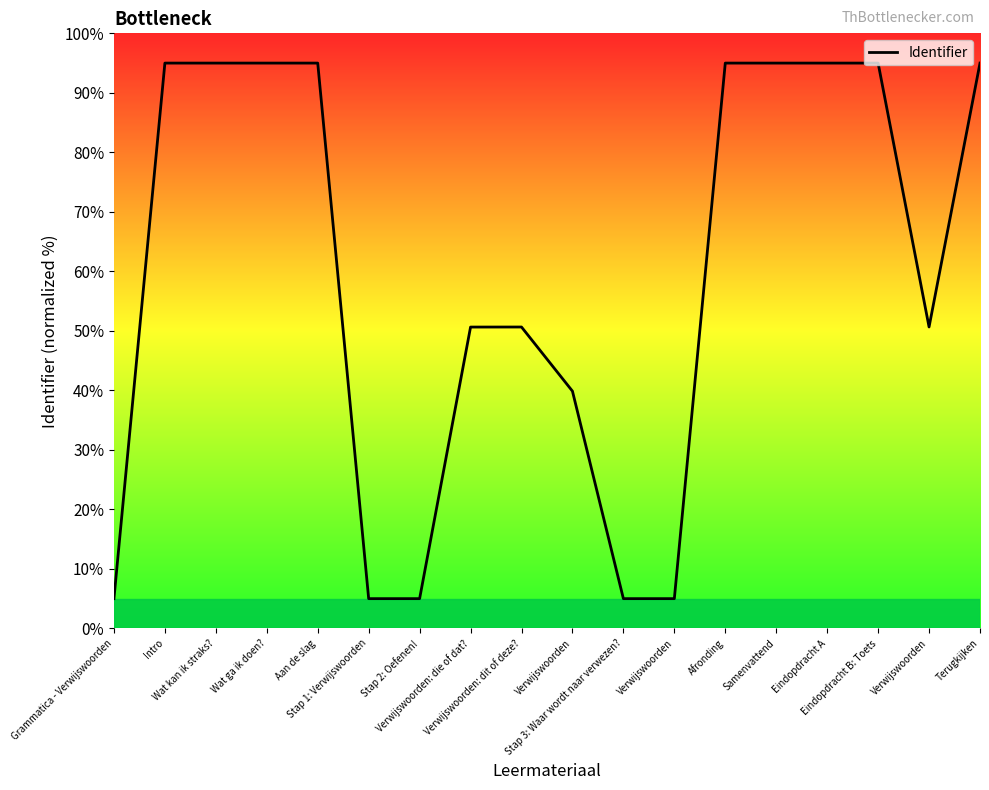

What is the sum of the values at Wat ga ik doen? and Stap 2: Oefenen!?

100.0